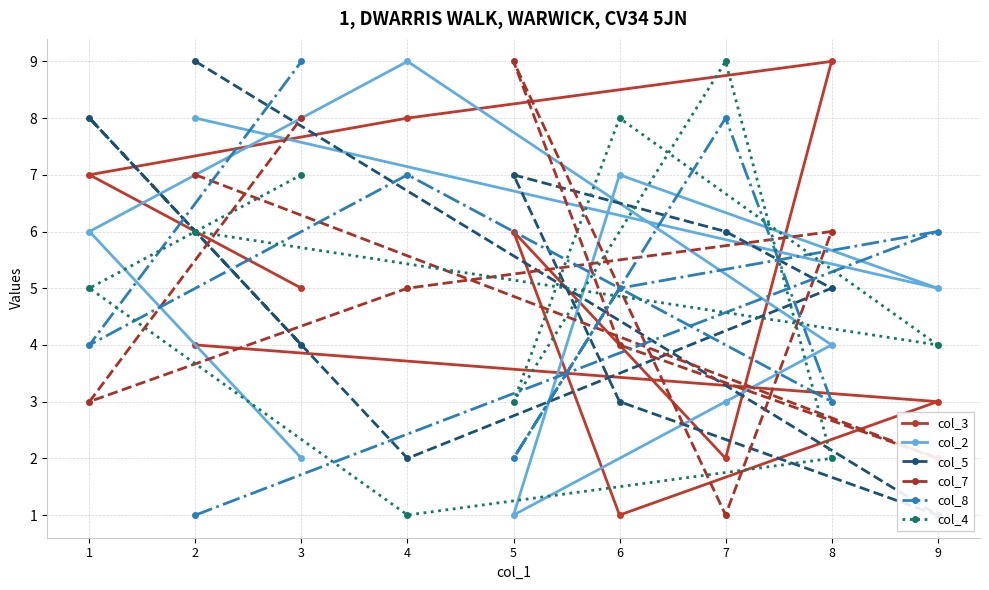

Is it true that col_8 equals 5 at 6?

True